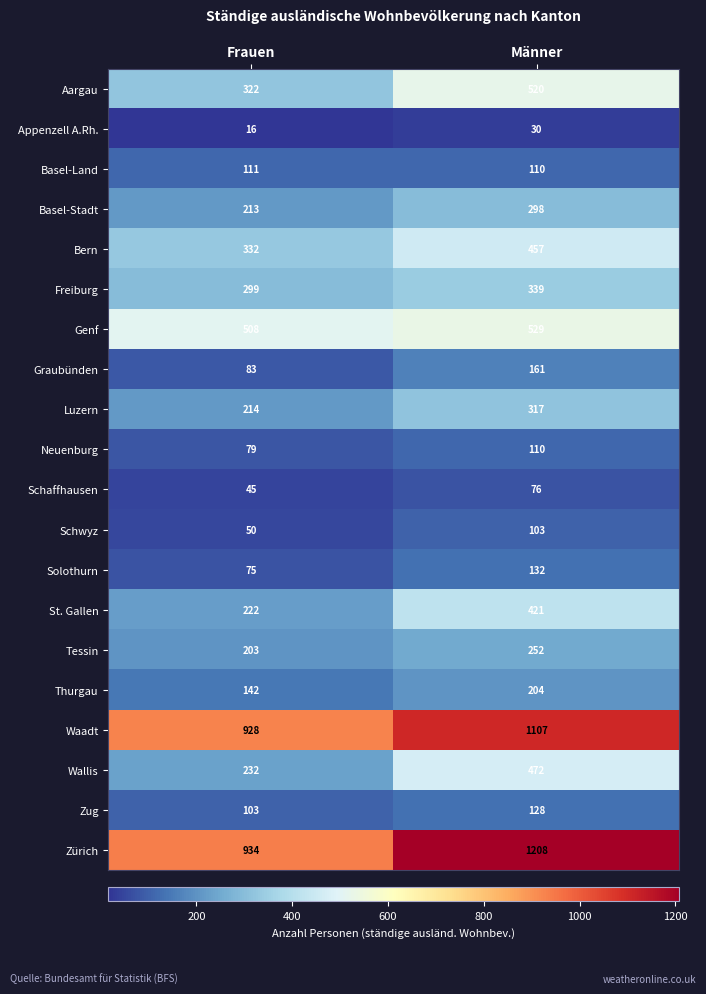

Count the number of categories in the chart.

2